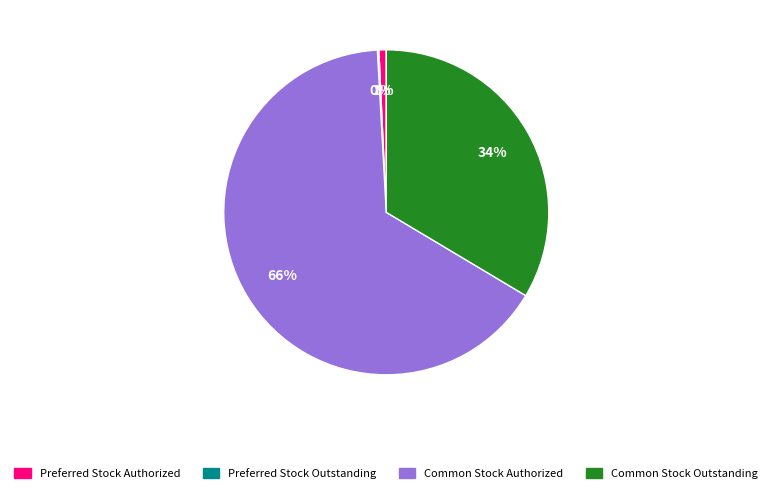

Do Common Stock Outstanding and Preferred Stock Authorized together represent more than half of the pie?

No